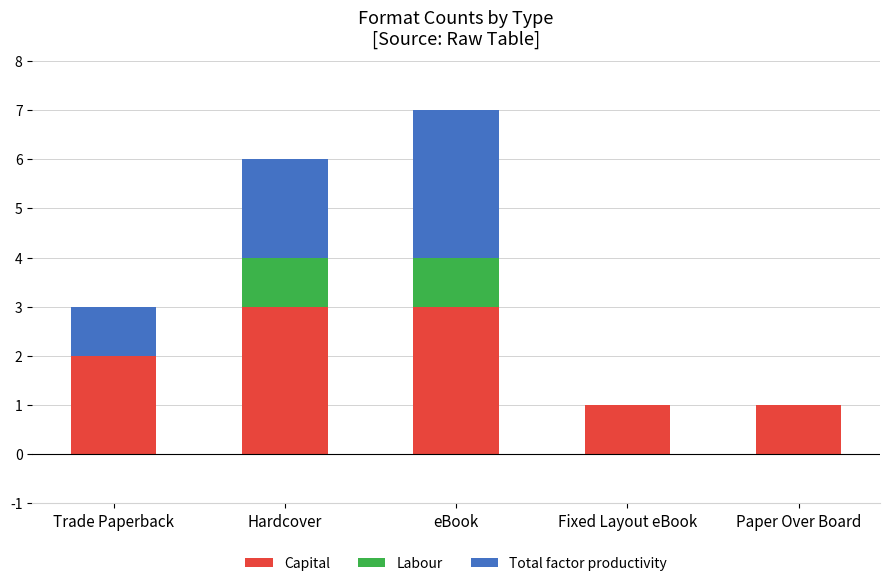

What is the total value across all series at Hardcover?

6